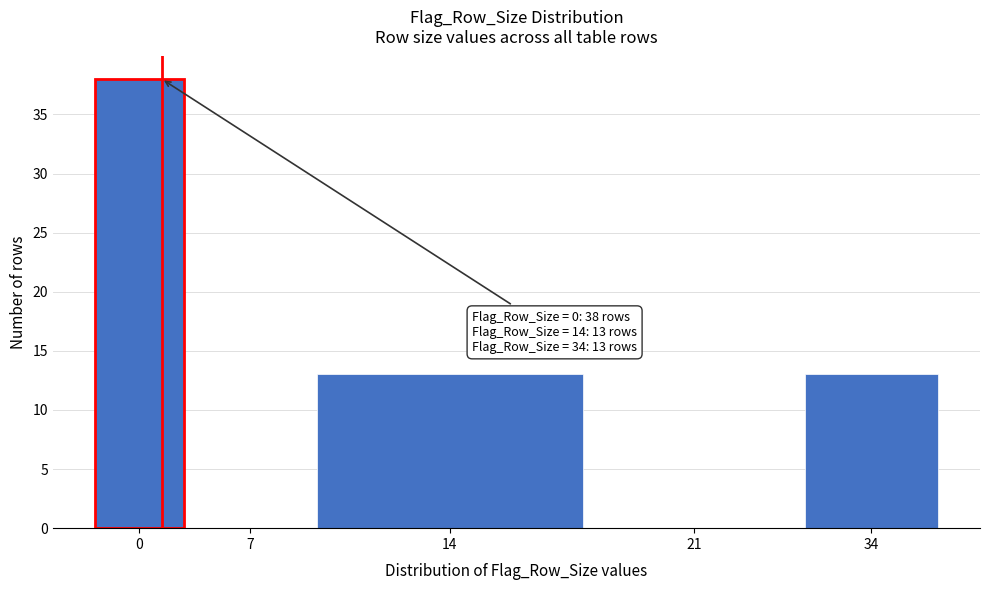

Reading left to right, extract all data points from this chart.

0=38	7=0	14=13	21=0	34=13